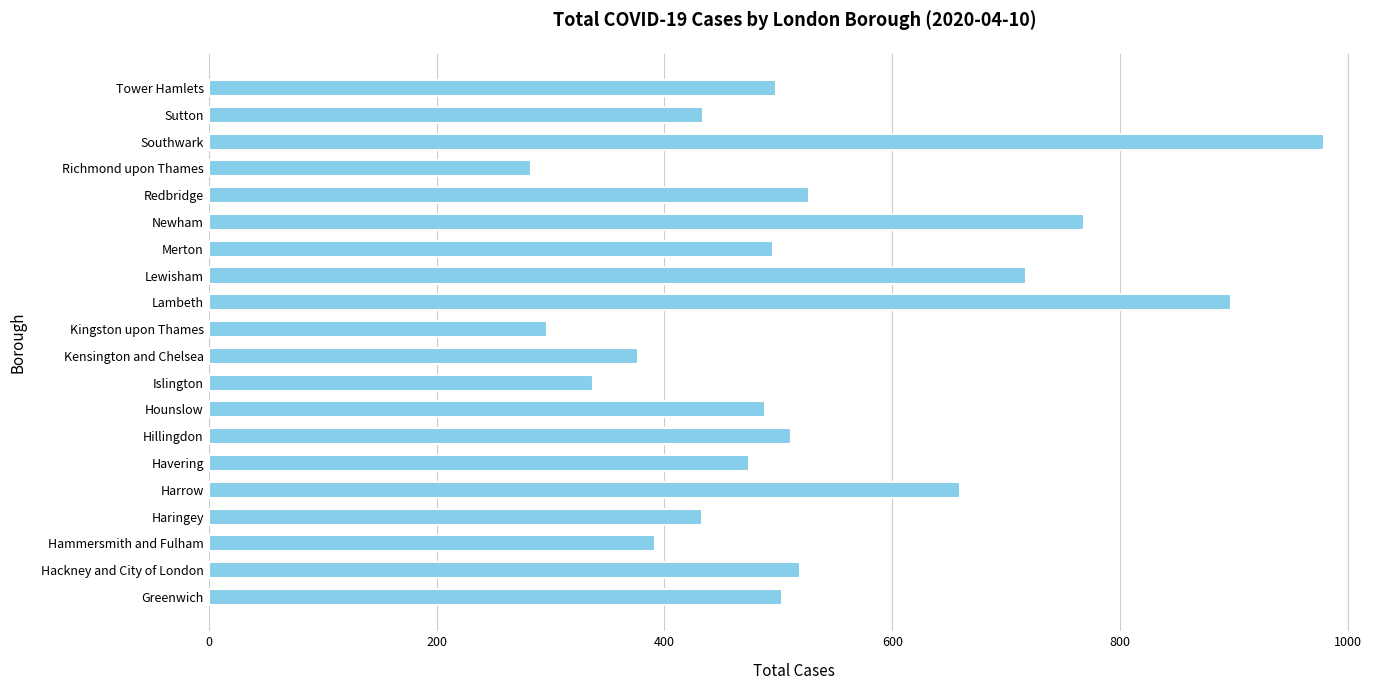

True or false: the data shows 498 at Tower Hamlets.

True